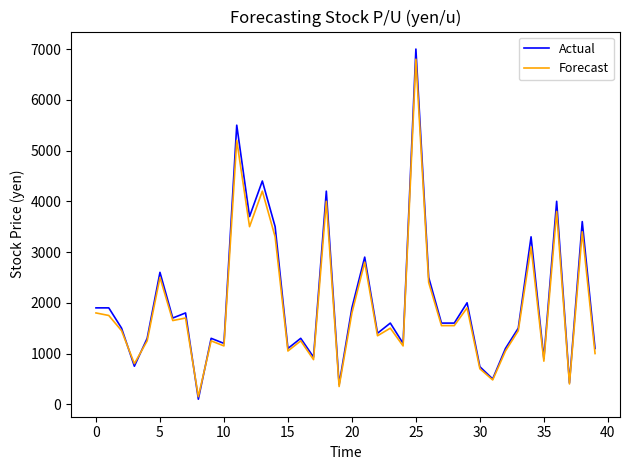

What is the lowest value of the Forecast series?

150